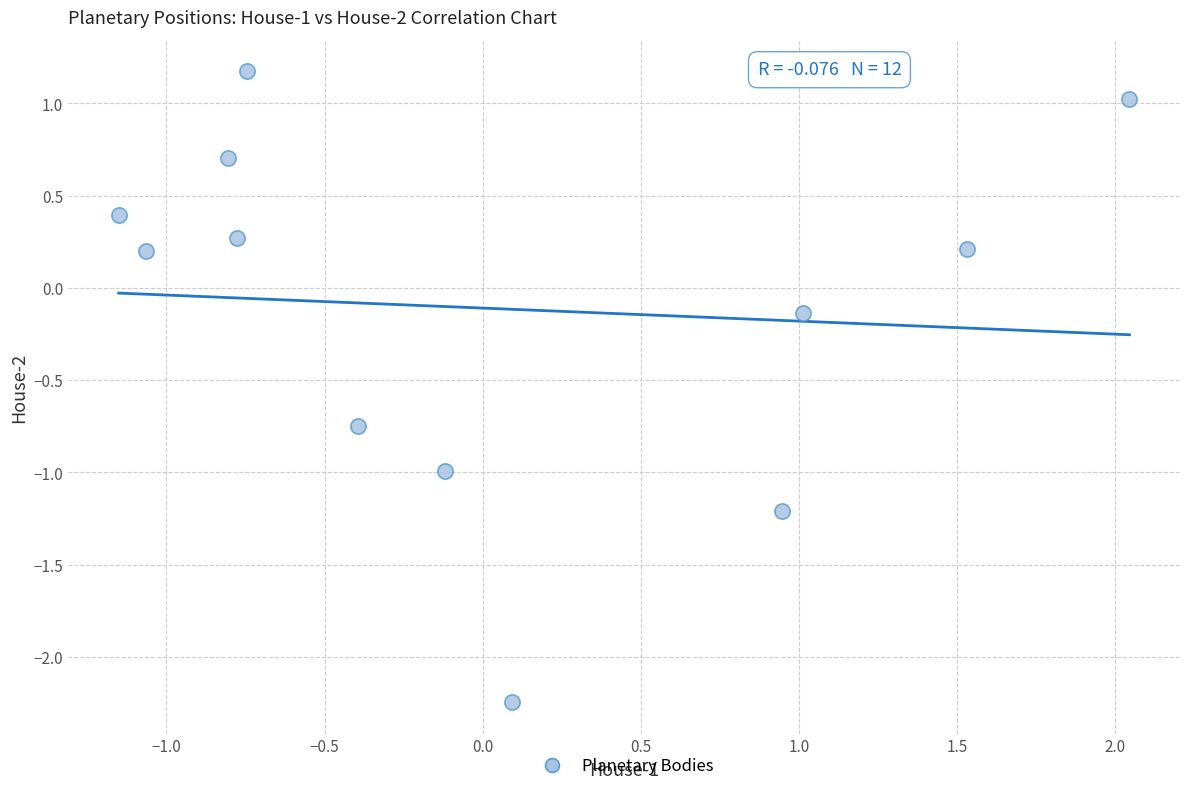

What is the range of X values (max minus min)?

3.2